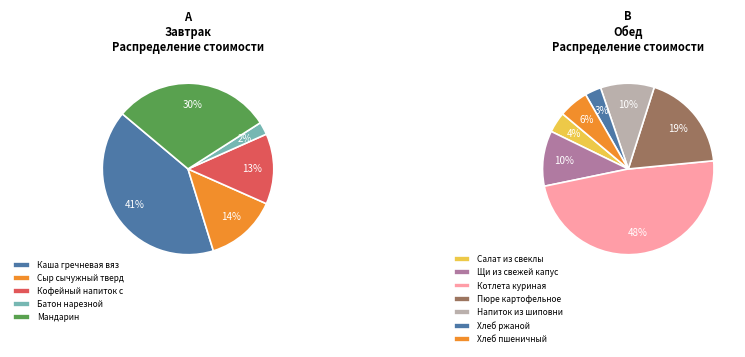

Is there any slice that represents more than half of the pie?

No